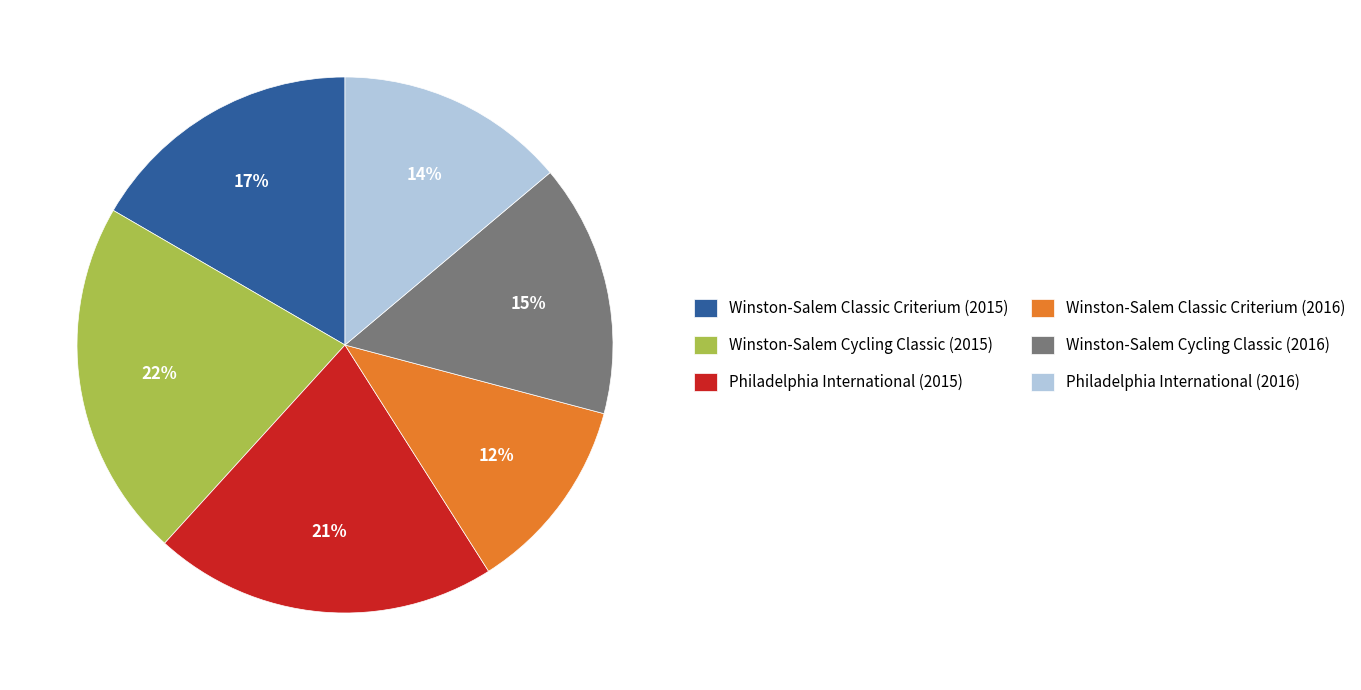

Rank the categories by value from lowest to highest.

Winston-Salem Classic Criterium (2016), Philadelphia International (2016), Winston-Salem Cycling Classic (2016), Winston-Salem Classic Criterium (2015), Philadelphia International (2015), Winston-Salem Cycling Classic (2015)